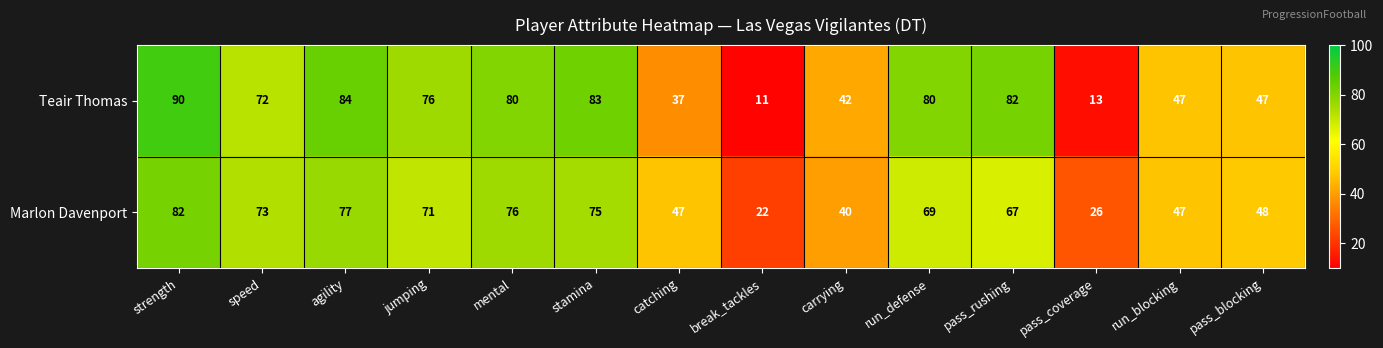

List the series in order of their peak value, highest first.

Teair Thomas, Marlon Davenport